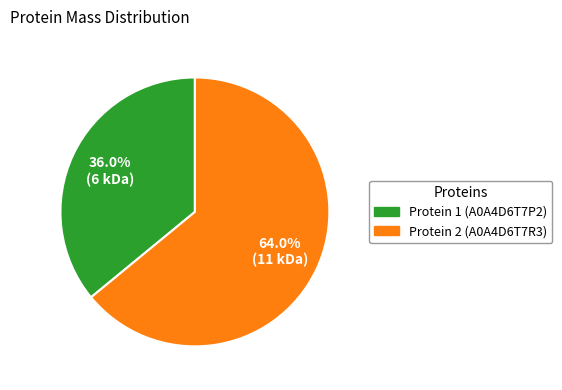

Is there any slice that represents more than half of the pie?

Yes